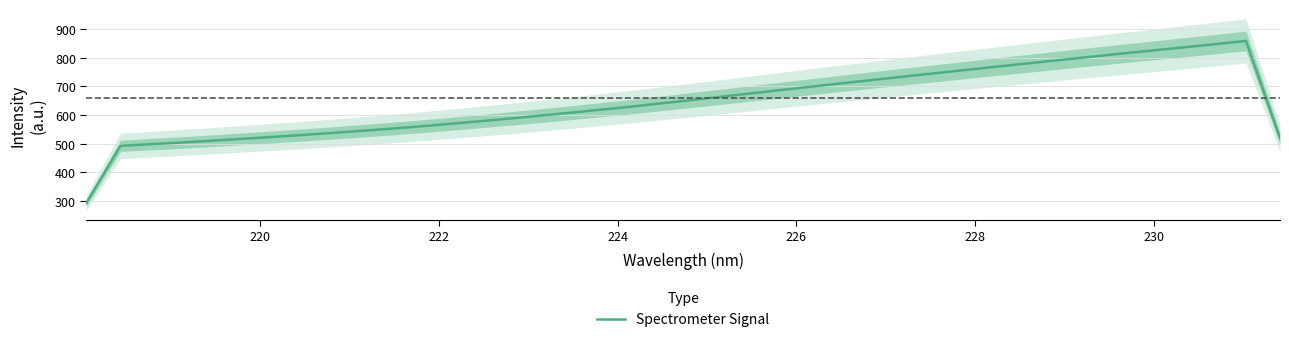

True or false: there are more than 2 points higher than both neighbors.

False